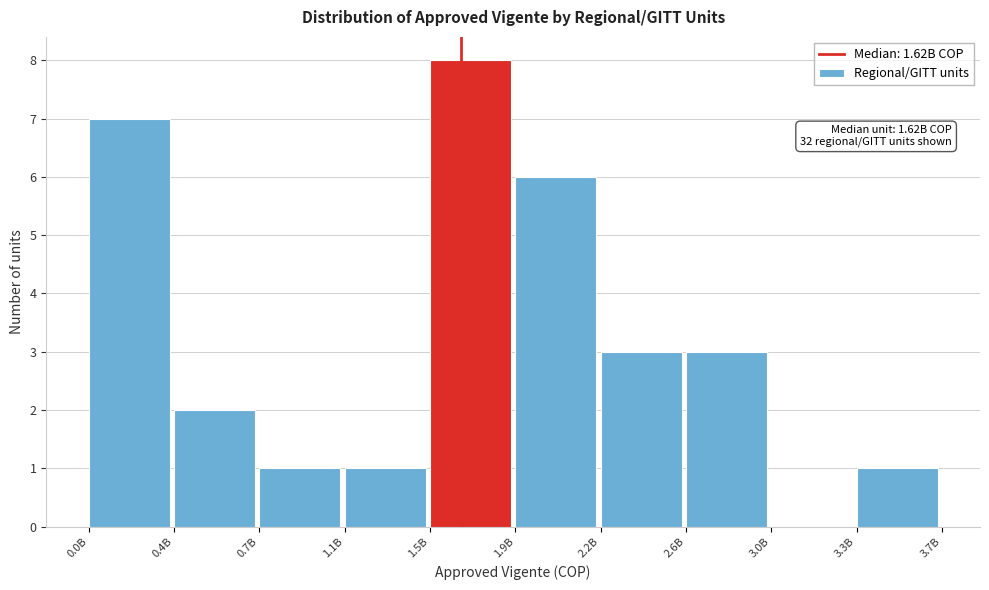

Reading left to right, list all the values displayed in this chart.

0.0B=7	0.4B=2	0.7B=1	1.1B=1	1.5B=8	1.9B=6	2.2B=3	2.6B=3	3.0B=0	3.3B=1